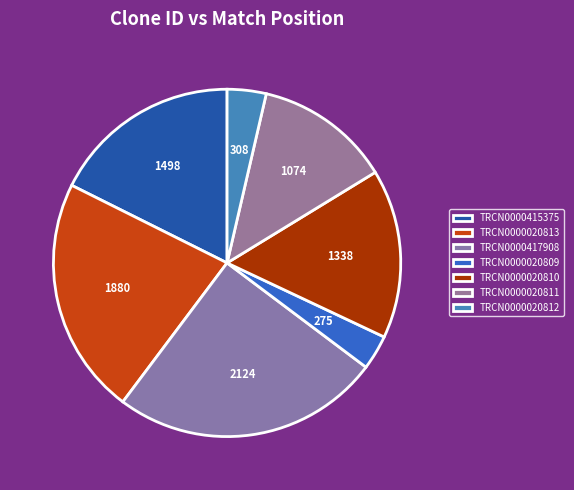

Count the number of slices in the pie.

7